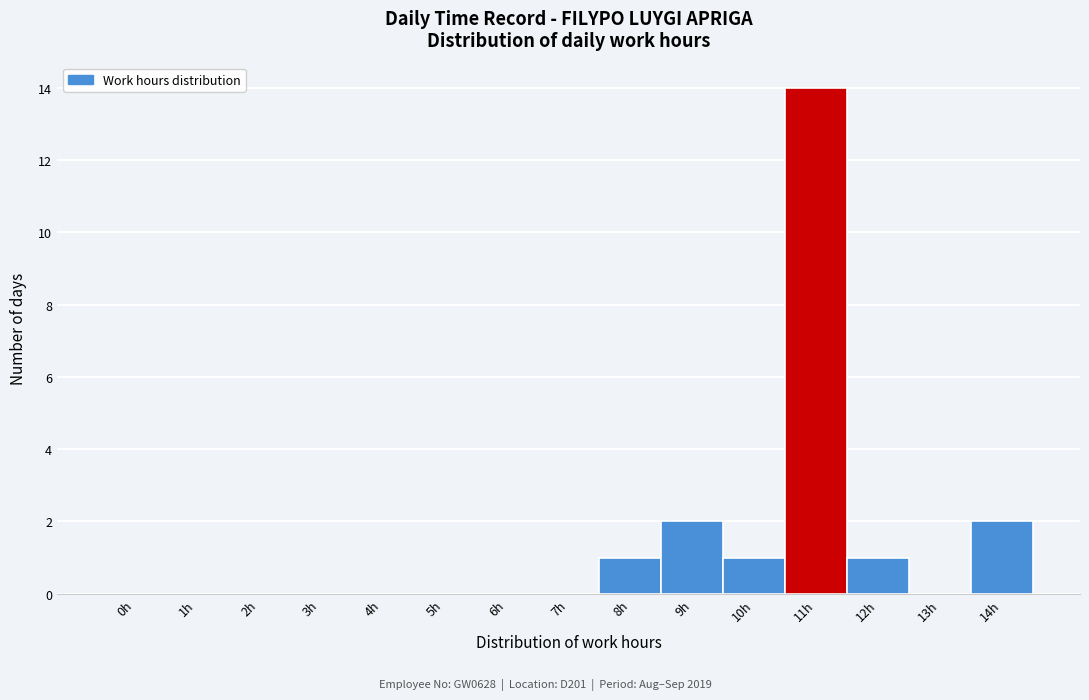

Reading left to right, what are all the values shown in this chart?

0h=0	1h=0	2h=0	3h=0	4h=0	5h=0	6h=0	7h=0	8h=1	9h=2	10h=1	11h=14	12h=1	13h=0	14h=2